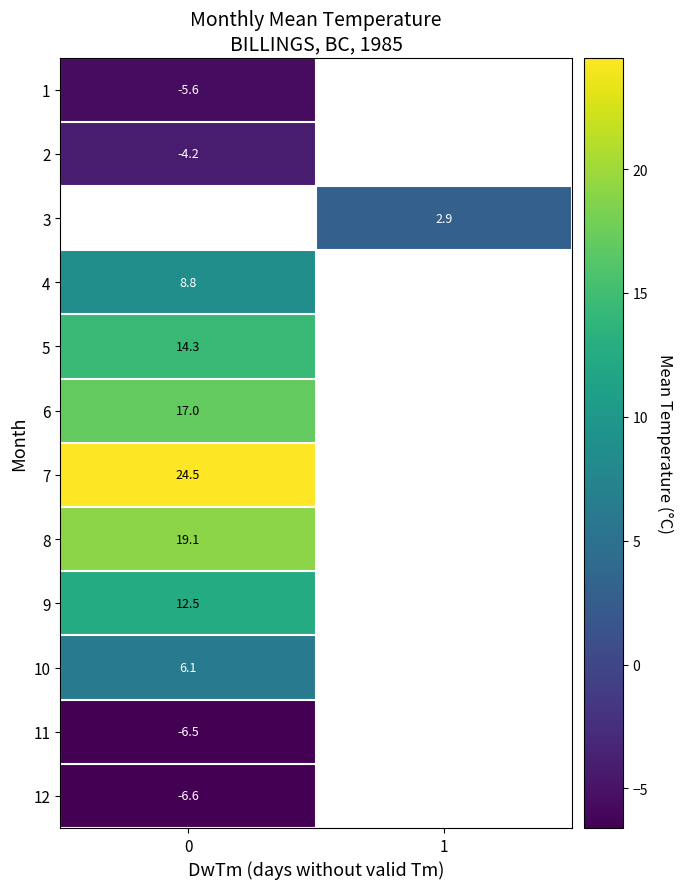

The 8 series shows 8.5 at 0. True or false?

False